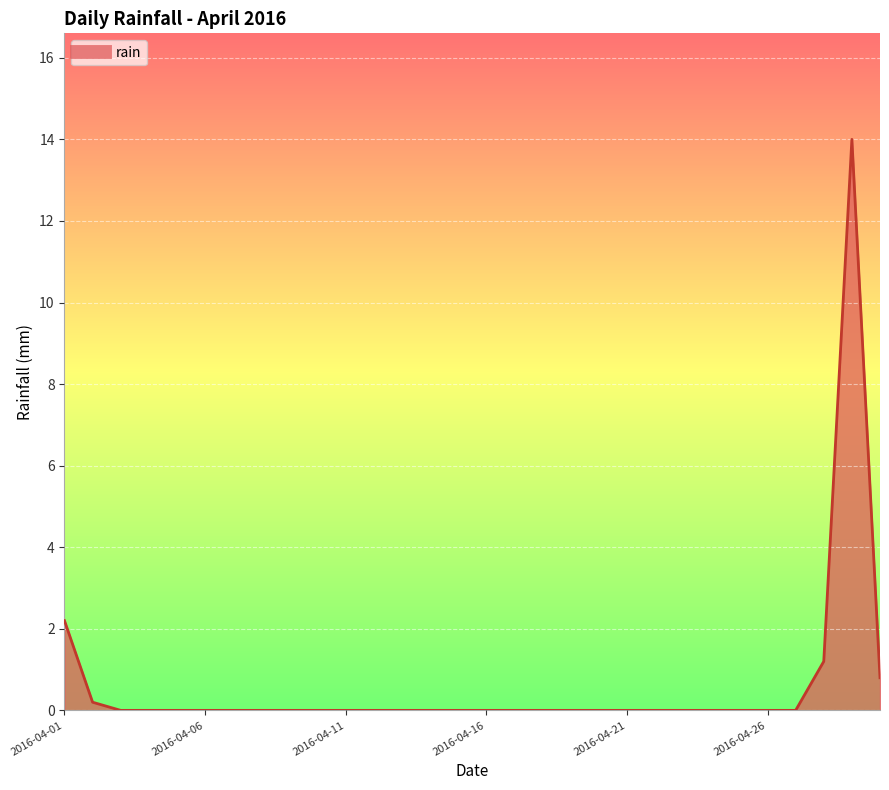

Reading right to left, list all the values displayed in this chart.

0.8	14.0	1.2	0.0	0.0	0.0	0.0	0.0	0.0	0.0	0.0	0.0	0.0	0.0	0.0	0.0	0.0	0.0	0.0	0.0	0.0	0.0	0.0	0.0	0.0	0.0	0.0	0.0	0.2	2.2